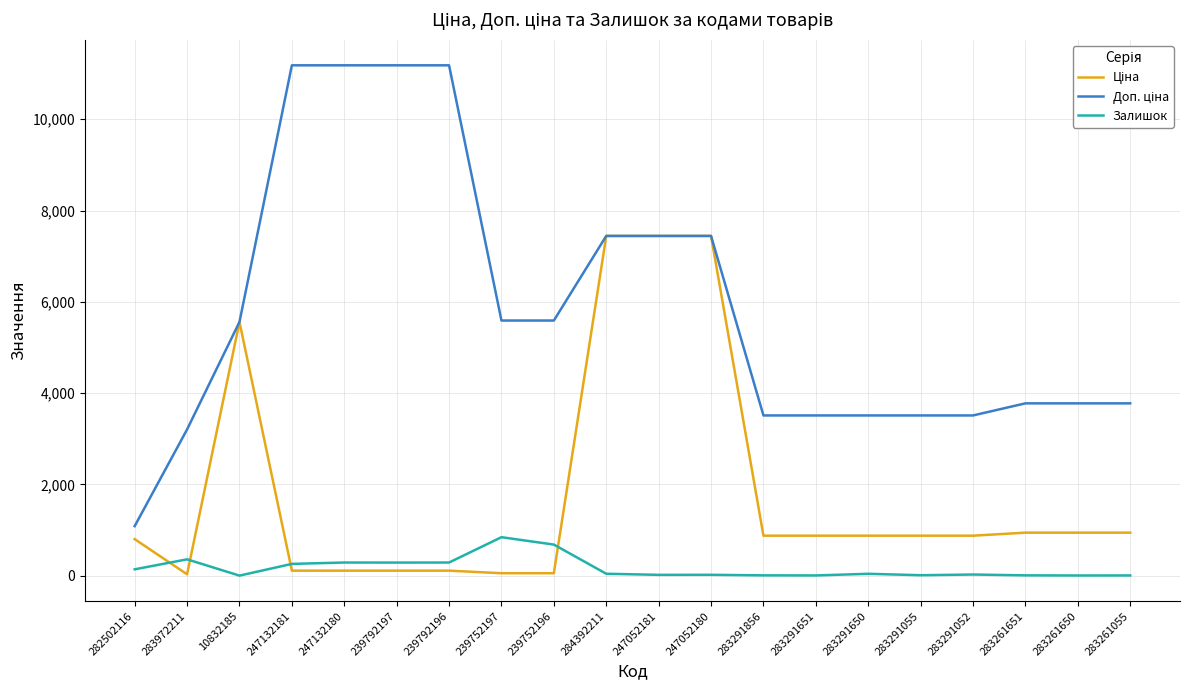

Is it true that Залишок equals 173.4 at 239752196?

False